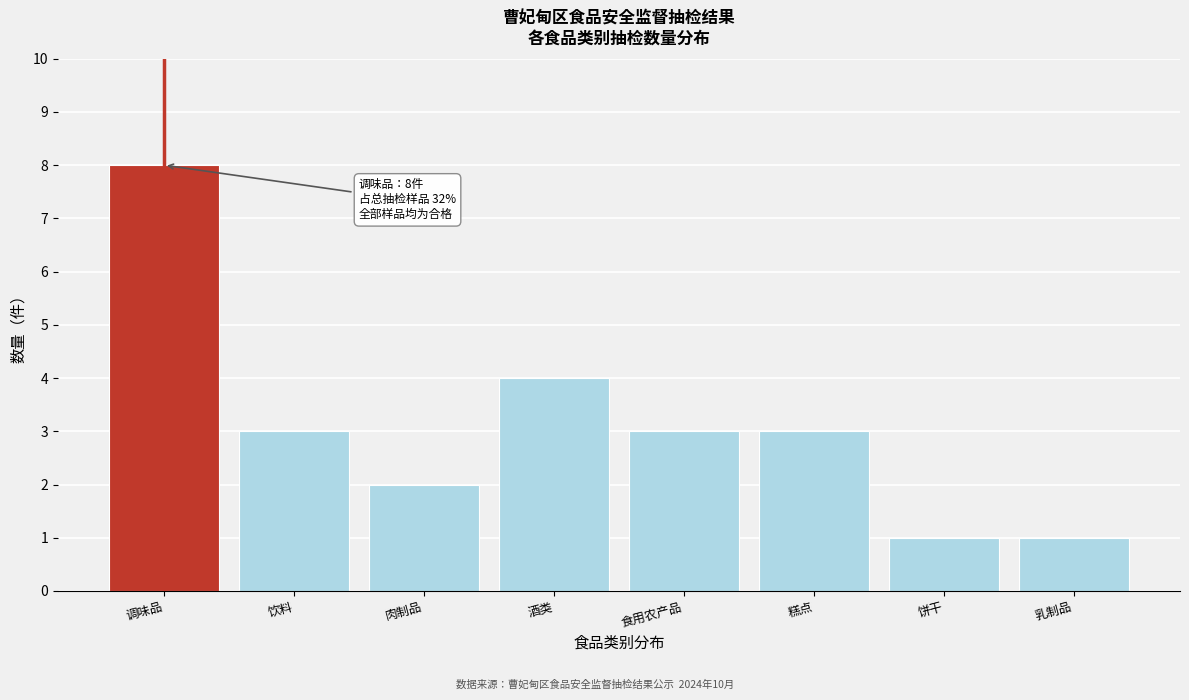

Reading left to right, transcribe all the data shown in this chart.

8	3	2	4	3	3	1	1